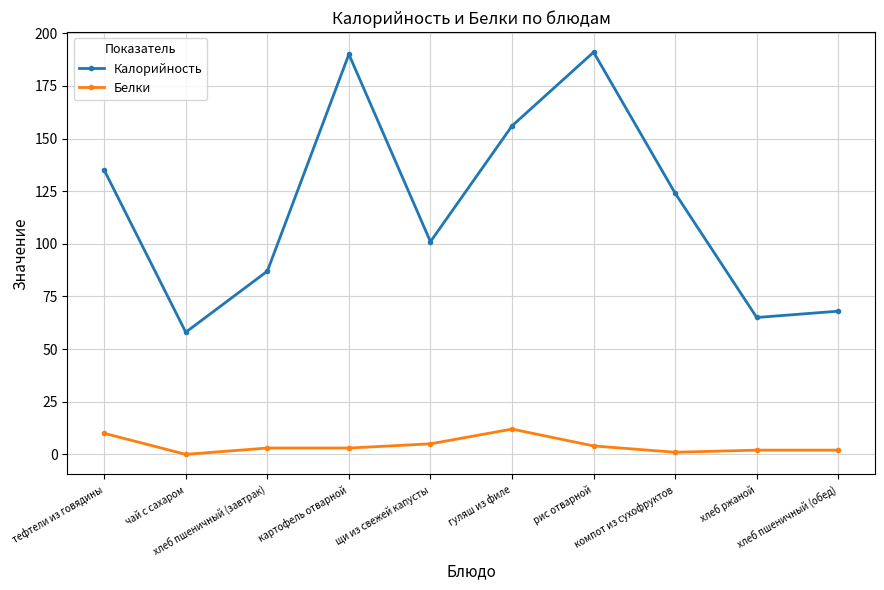

How many lines are shown in the chart?

2